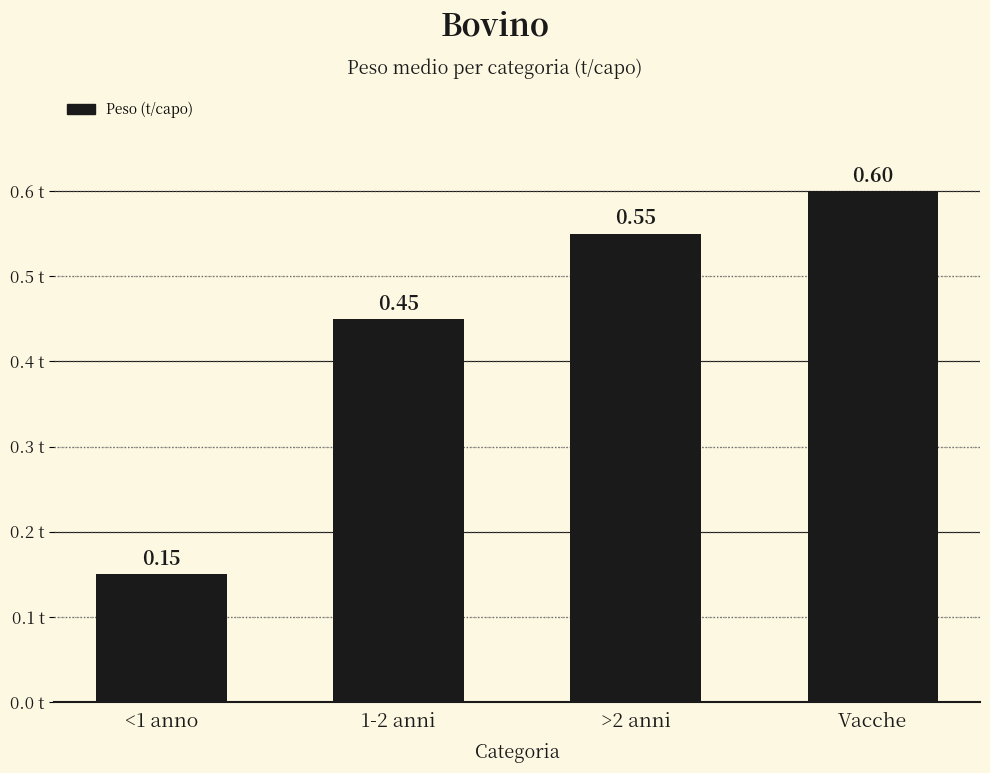

What is the approximate value at >2 anni?

0.6